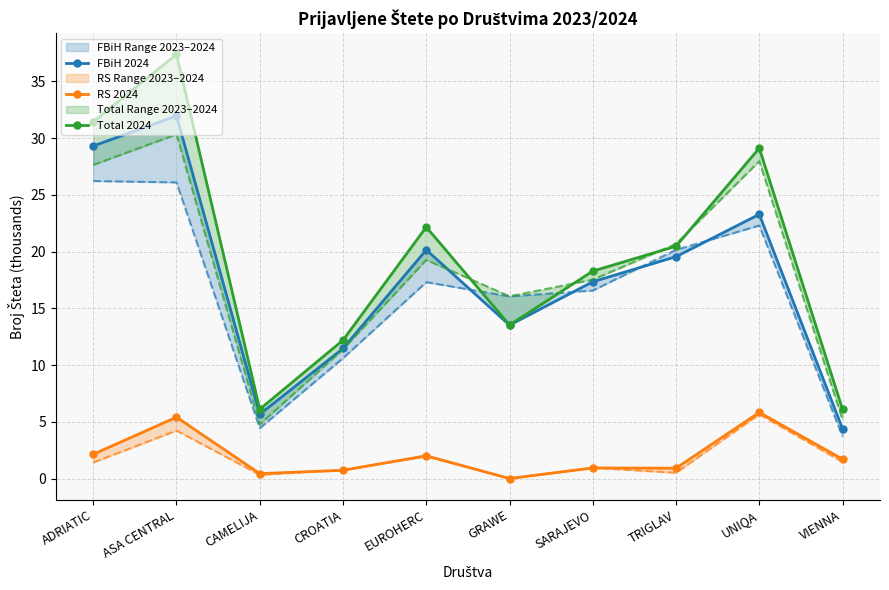

What position from the left is ASA CENTRAL?

2